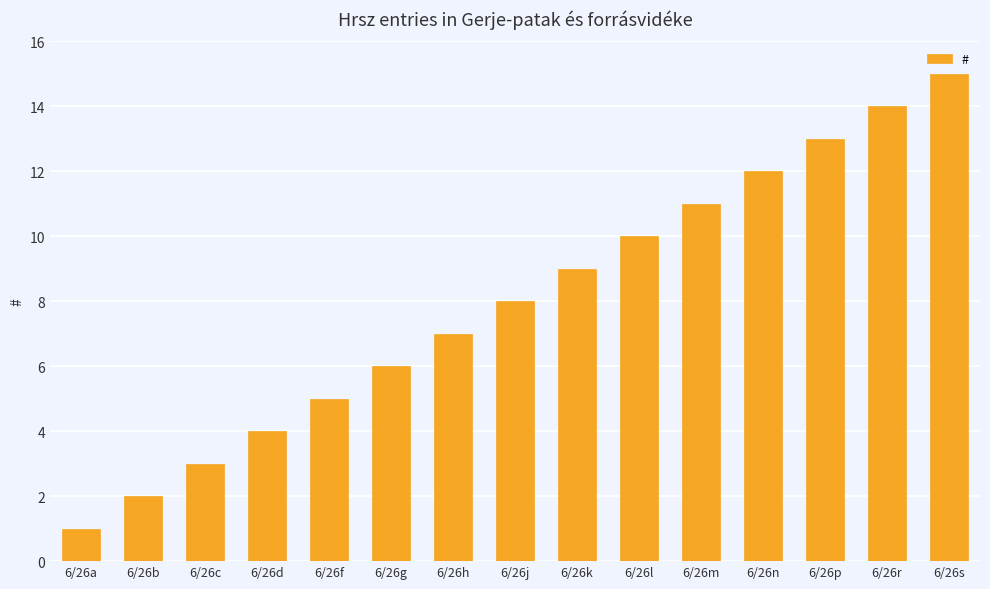

At which category does the chart reach its peak across all series?

6/26s